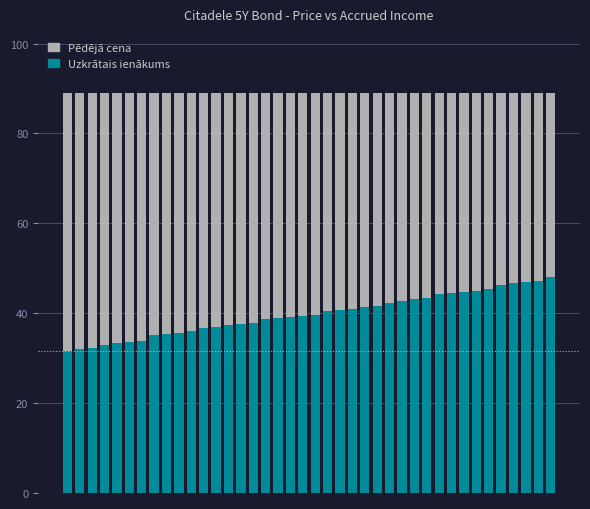

How many bars are there in total?

40